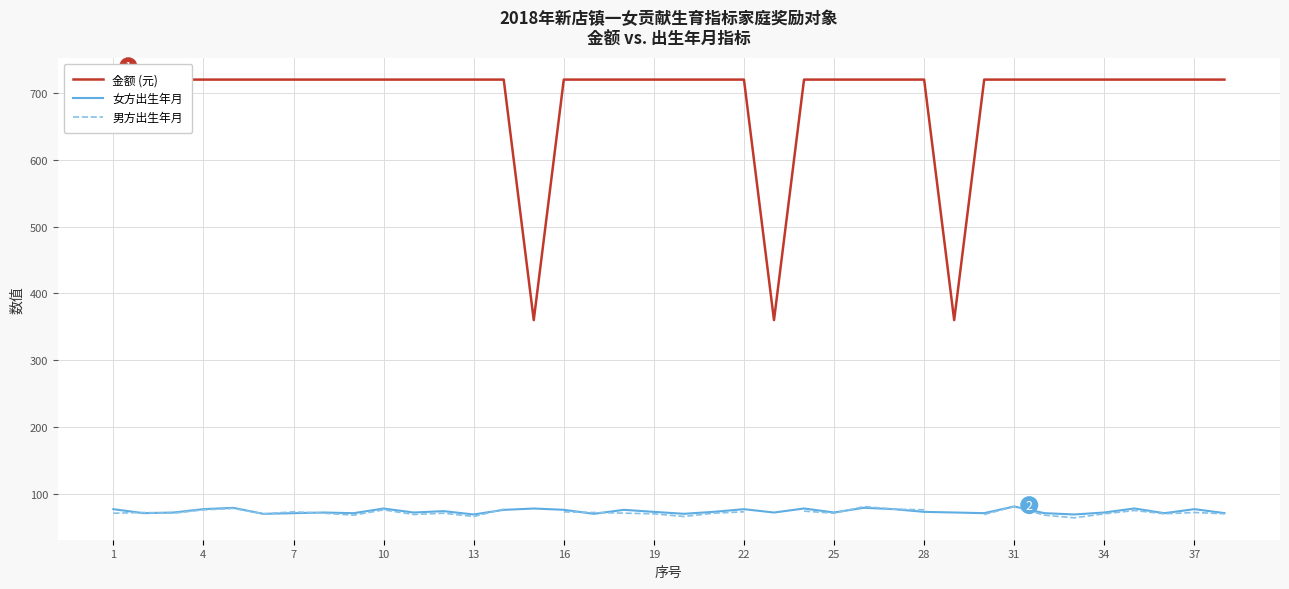

What is the highest value of the 女方出生年月 series?

81.1